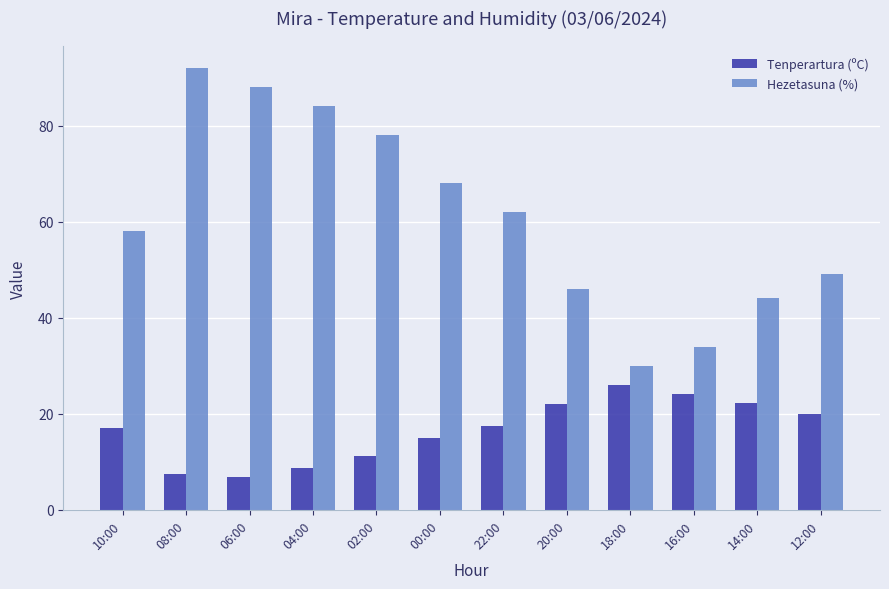

What is the maximum value shown in the chart?

92.0